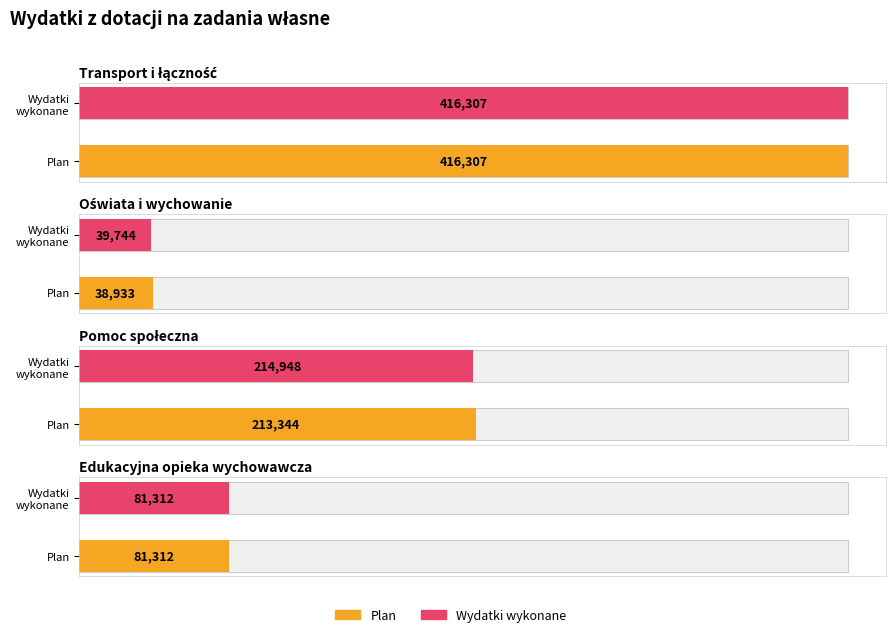

How many series are shown in this chart?

2